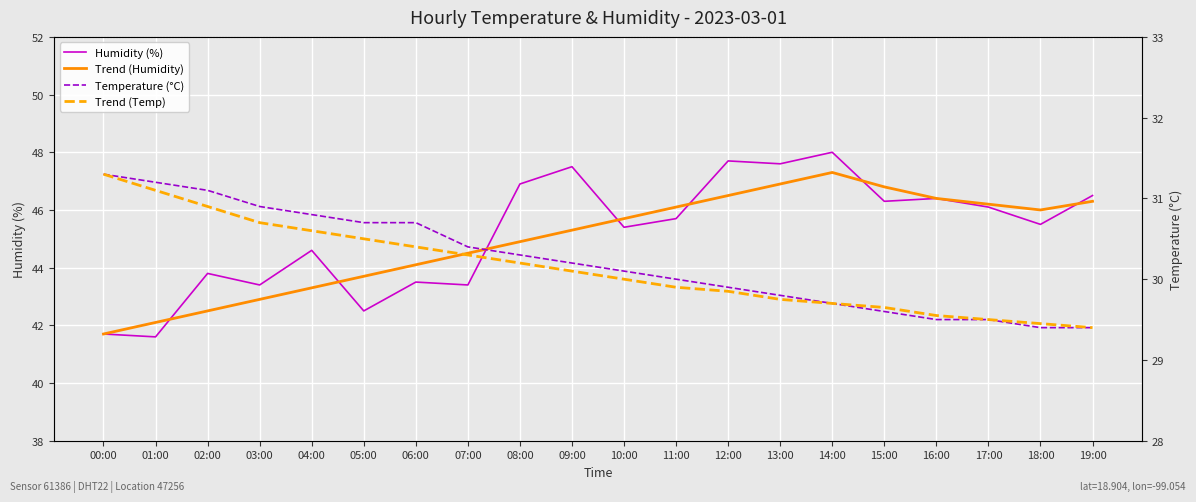

The Trend (Temp) series shows 48.1 at 04:00. True or false?

False